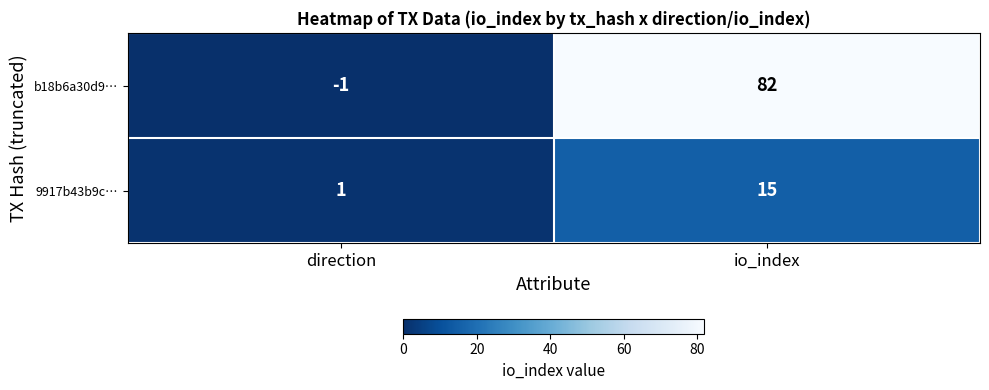

At how many categories does at least one series exceed 73?

1